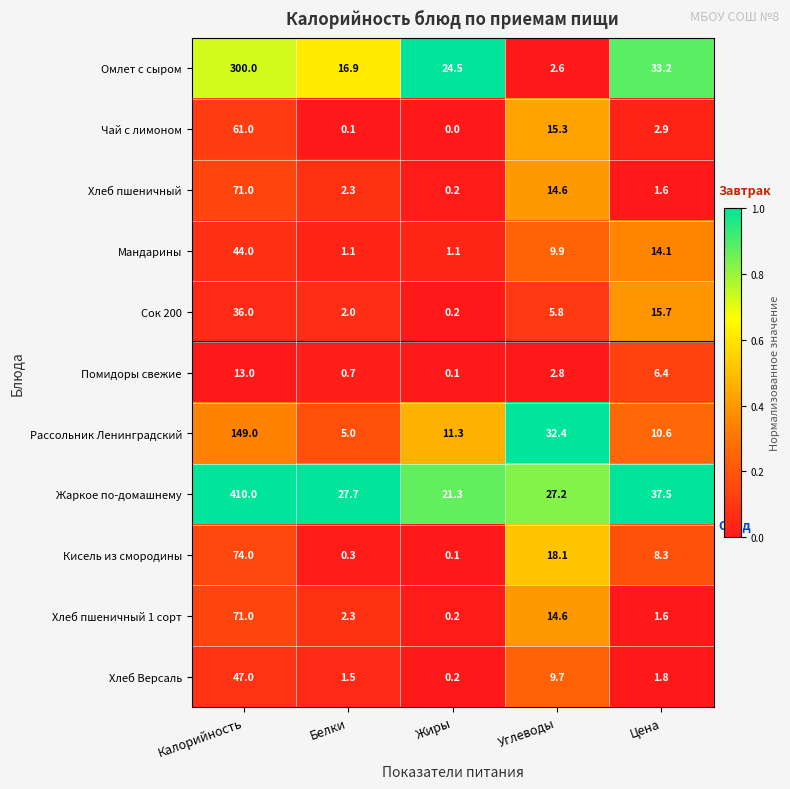

List the labels in order of Хлеб пшеничный 1 сорт value, smallest first.

Жиры, Цена, Белки, Углеводы, Калорийность